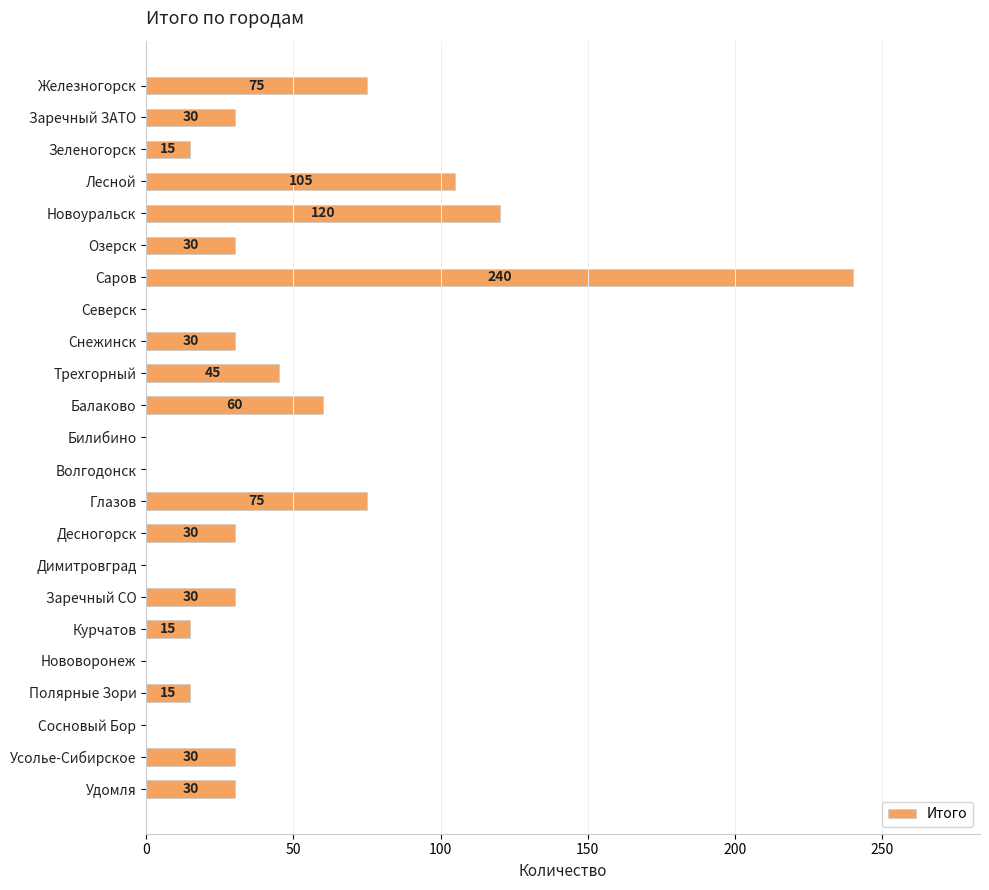

True or false: the data shows 0 at Димитровград.

True